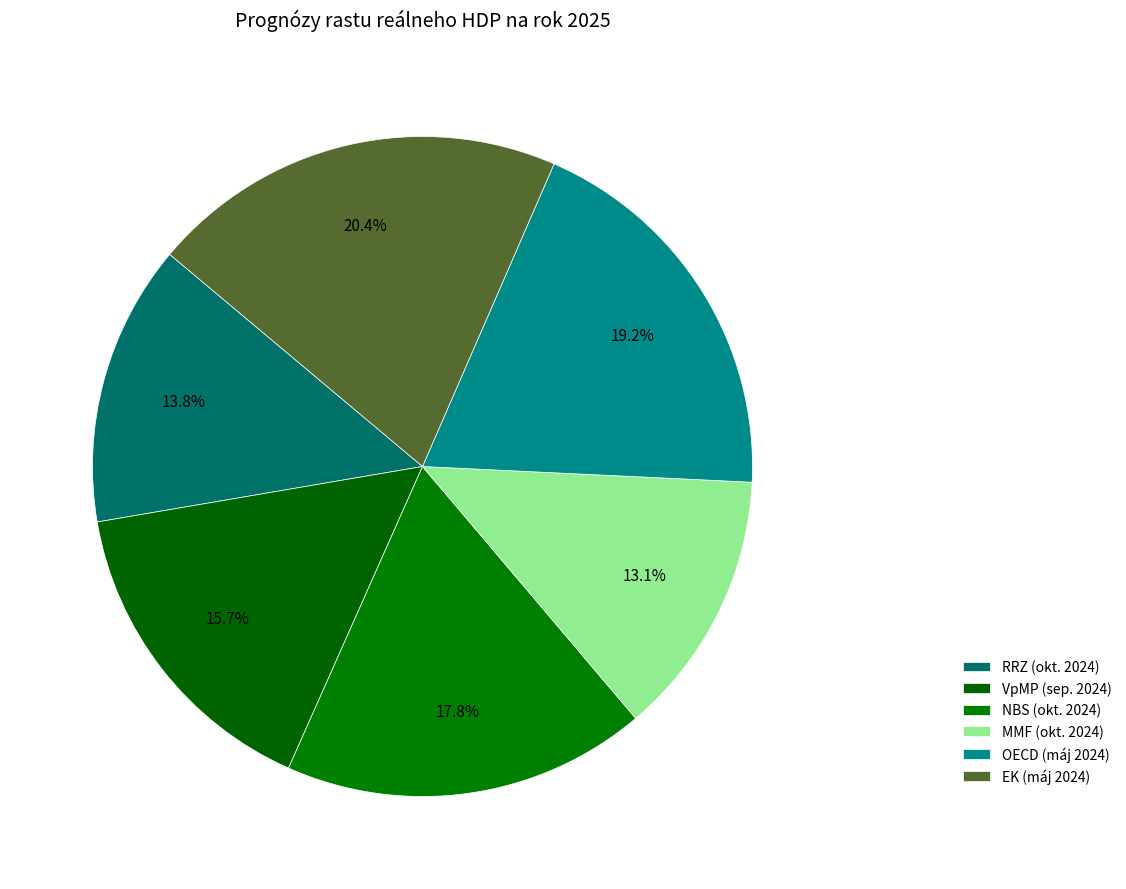

Combined, what portion of the pie is RRZ (okt. 2024) and MMF (okt. 2024)?

26.9%